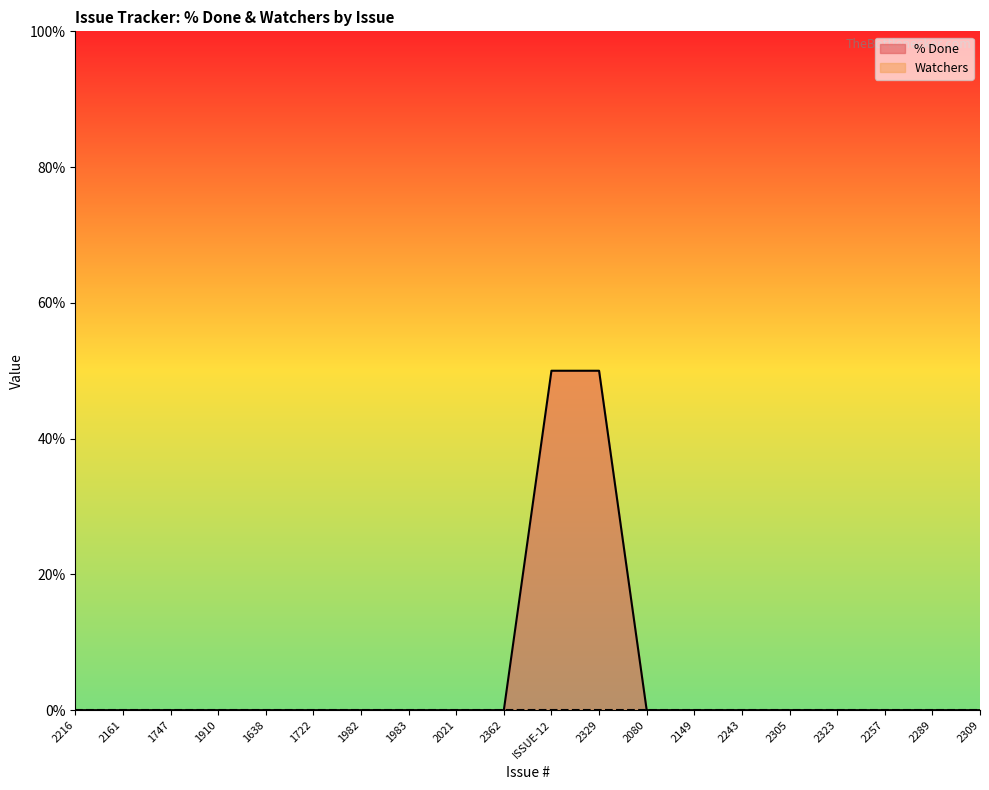

Rank the categories by value from lowest to highest.

2216, 2161, 1747, 1910, 1638, 1722, 1982, 1983, 2021, 2362, 2080, 2149, 2243, 2305, 2323, 2257, 2289, 2309, ISSUE-12, 2329